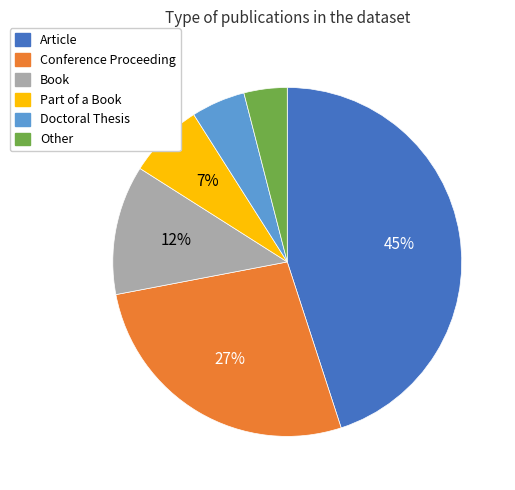

Count the number of slices in the pie.

6